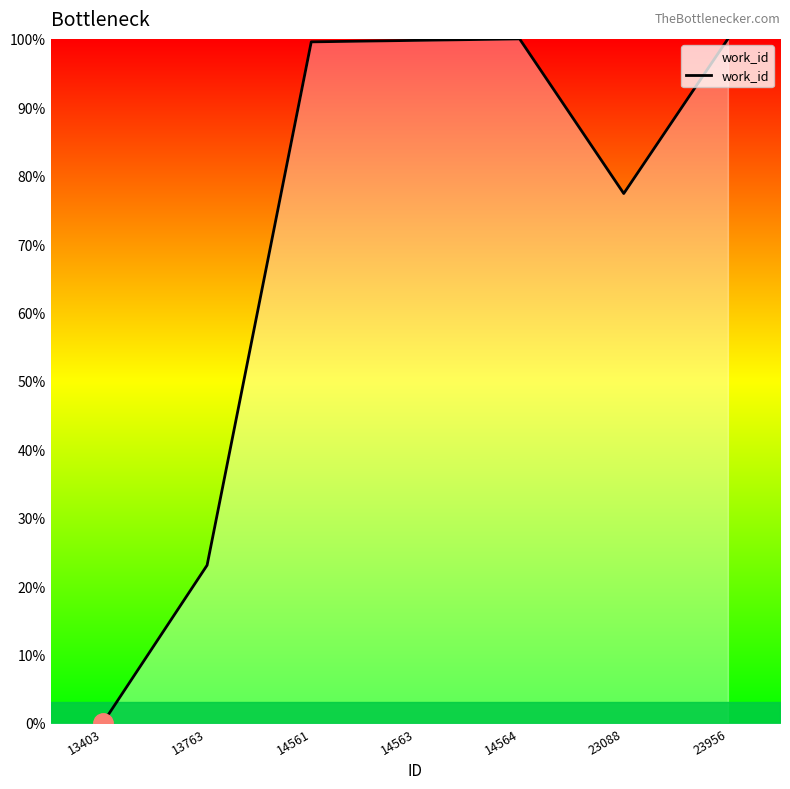

How many values are above zero?

6